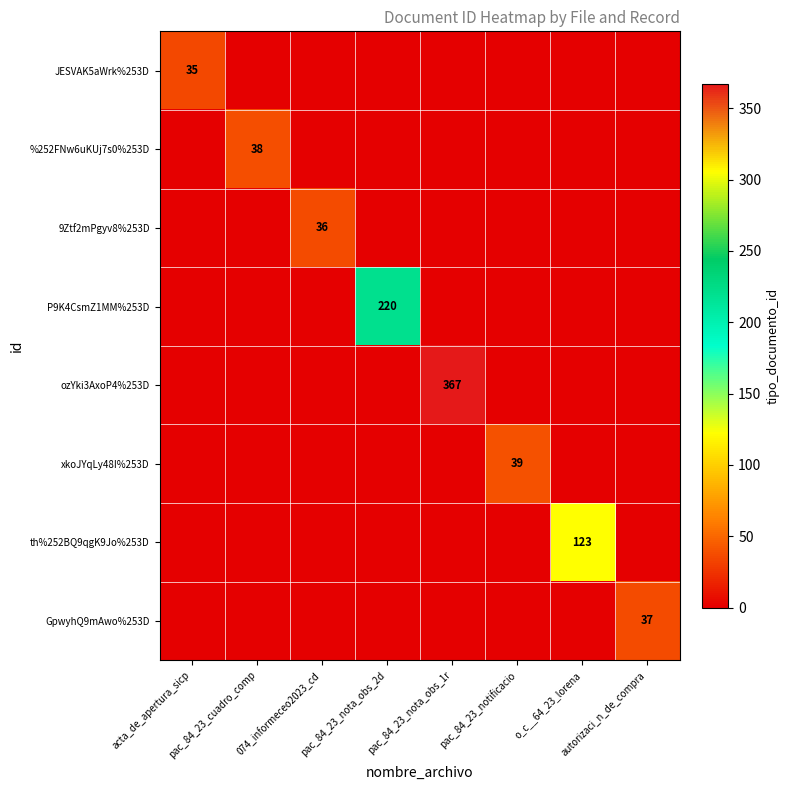

Rank the series by their maximum value, from highest to lowest.

ozYki3AxoP4%253D, P9K4CsmZ1MM%253D, th%252BQ9qgK9Jo%253D, xkoJYqLy48I%253D, %252FNw6uKUj7s0%253D, GpwyhQ9mAwo%253D, 9Ztf2mPgyv8%253D, JESVAK5aWrk%253D